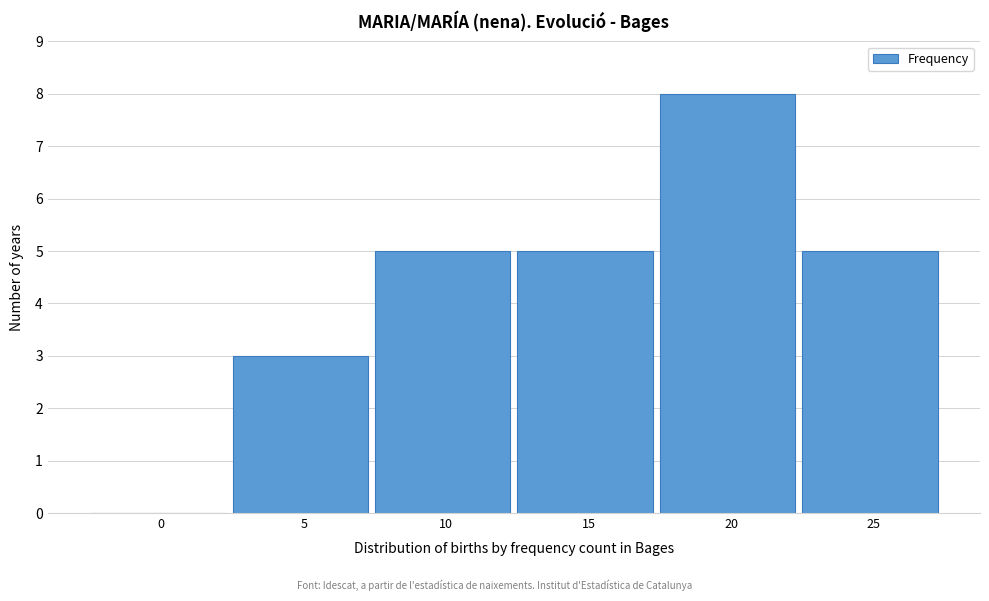

Reading left to right, transcribe all the data shown in this chart.

0=0	5=3	10=5	15=5	20=8	25=5